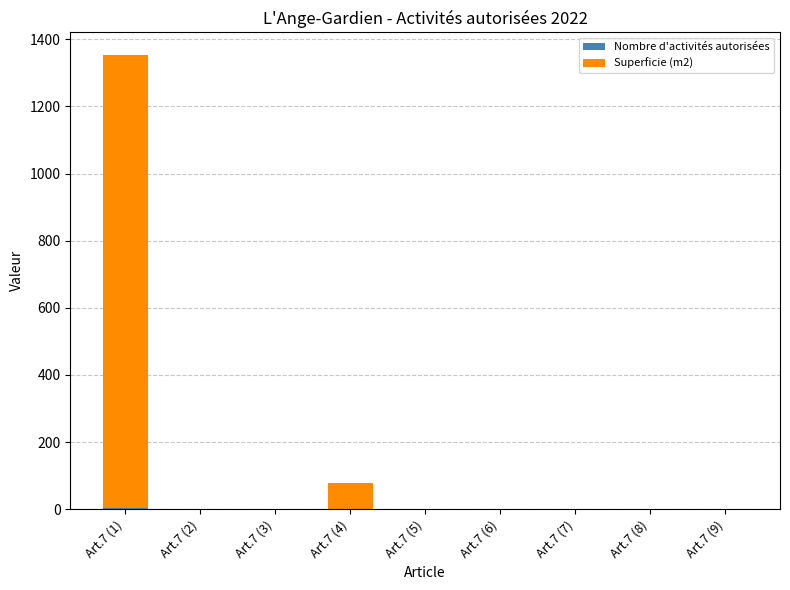

At which category is the sum across all series the highest?

Art.7 (1)